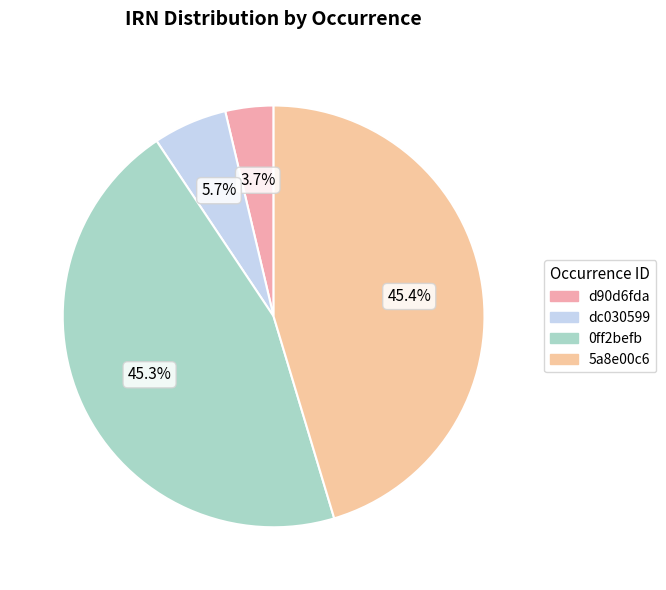

Count the number of slices in the pie.

4